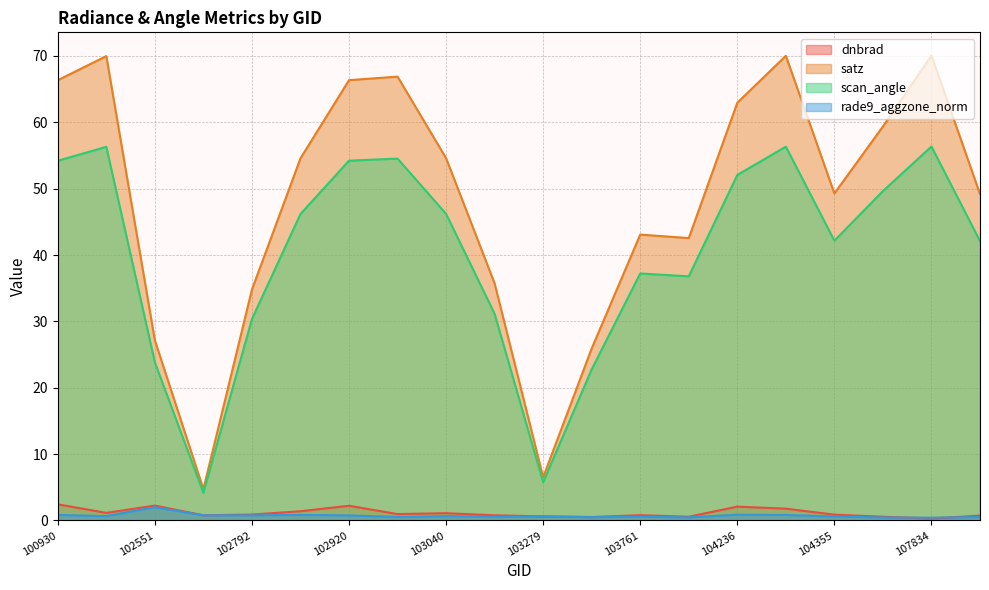

What is the spread (max minus min) of values at 104346?

69.2